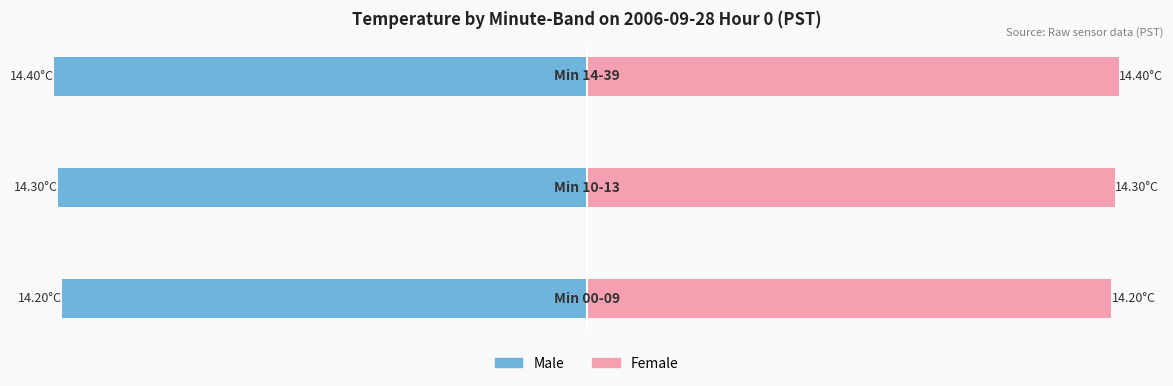

What is the value of the Female bar at the 2nd from the left?

14.3